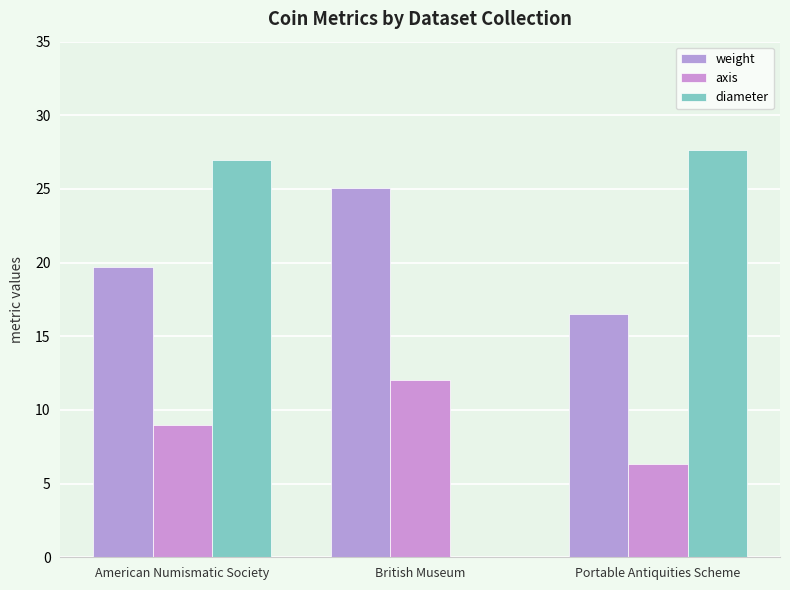

Count the number of data series in this chart.

3